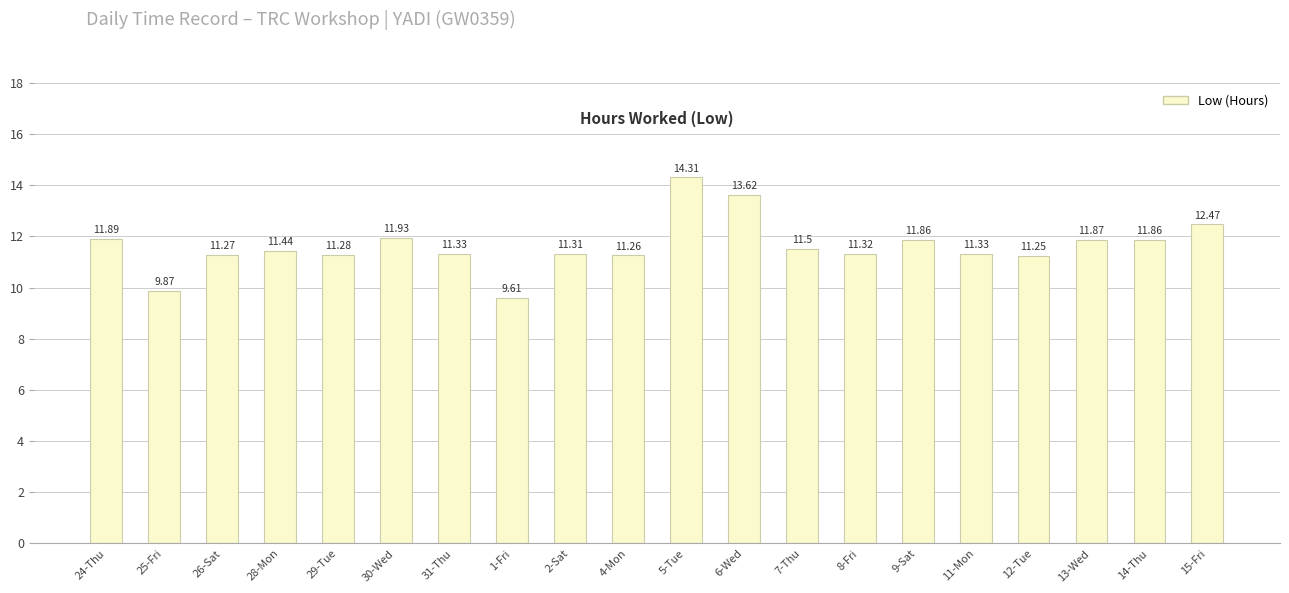

What is the difference between the values at 25-Fri and 4-Mon?

1.4